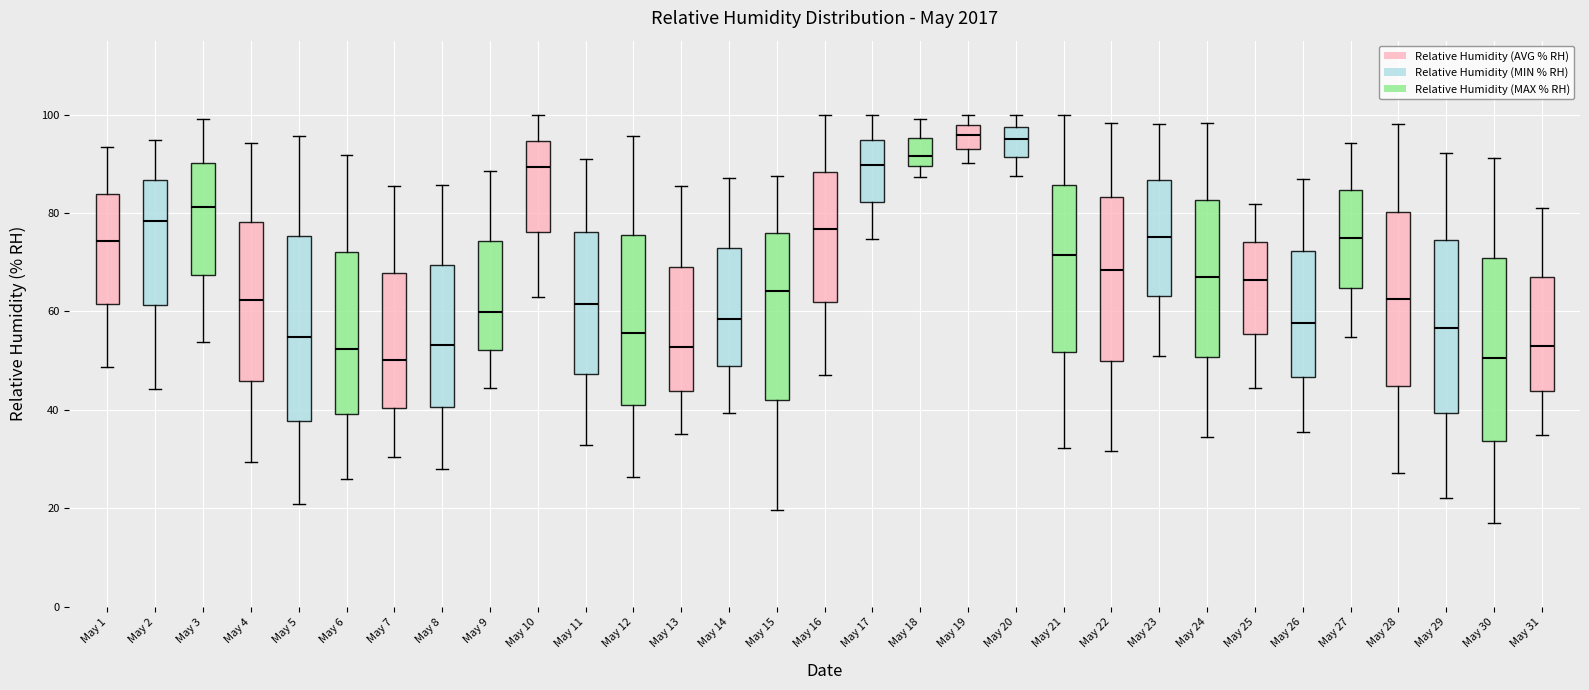

Reading left to right, transcribe this box plot: for each box, give where its median line is, the range the box spans, and where its two whiskers end, as read against the y-axis. The values are not printed on the chart, so give them approximately, as read against the axis.

May 1: median 74, box 62 to 84, whiskers 48 to 94
May 2: median 78, box 62 to 86, whiskers 44 to 94
May 3: median 82, box 68 to 90, whiskers 54 to 100
May 4: median 62, box 46 to 78, whiskers 30 to 94
May 5: median 54, box 38 to 76, whiskers 20 to 96
May 6: median 52, box 40 to 72, whiskers 26 to 92
May 7: median 50, box 40 to 68, whiskers 30 to 86
May 8: median 54, box 40 to 70, whiskers 28 to 86
May 9: median 60, box 52 to 74, whiskers 44 to 88
May 10: median 90, box 76 to 94, whiskers 62 to 100
May 11: median 62, box 48 to 76, whiskers 32 to 90
May 12: median 56, box 40 to 76, whiskers 26 to 96
May 13: median 52, box 44 to 70, whiskers 36 to 86
May 14: median 58, box 48 to 72, whiskers 40 to 88
May 15: median 64, box 42 to 76, whiskers 20 to 88
May 16: median 76, box 62 to 88, whiskers 48 to 100
May 17: median 90, box 82 to 94, whiskers 74 to 100
May 18: median 92, box 90 to 96, whiskers 88 to 100
May 19: median 96, box 94 to 98, whiskers 90 to 100
May 20: median 96, box 92 to 98, whiskers 88 to 100
May 21: median 72, box 52 to 86, whiskers 32 to 100
May 22: median 68, box 50 to 84, whiskers 32 to 98
May 23: median 76, box 64 to 86, whiskers 50 to 98
May 24: median 68, box 50 to 82, whiskers 34 to 98
May 25: median 66, box 56 to 74, whiskers 44 to 82
May 26: median 58, box 46 to 72, whiskers 36 to 88
May 27: median 74, box 64 to 84, whiskers 54 to 94
May 28: median 62, box 44 to 80, whiskers 28 to 98
May 29: median 56, box 40 to 74, whiskers 22 to 92
May 30: median 50, box 34 to 70, whiskers 18 to 92
May 31: median 52, box 44 to 68, whiskers 34 to 82